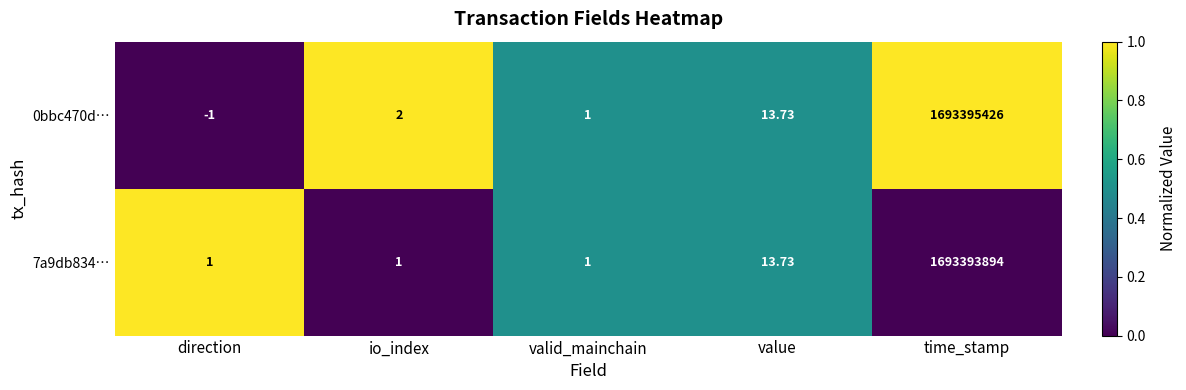

Where is 7a9db834… nearest to the value 846696947?

value